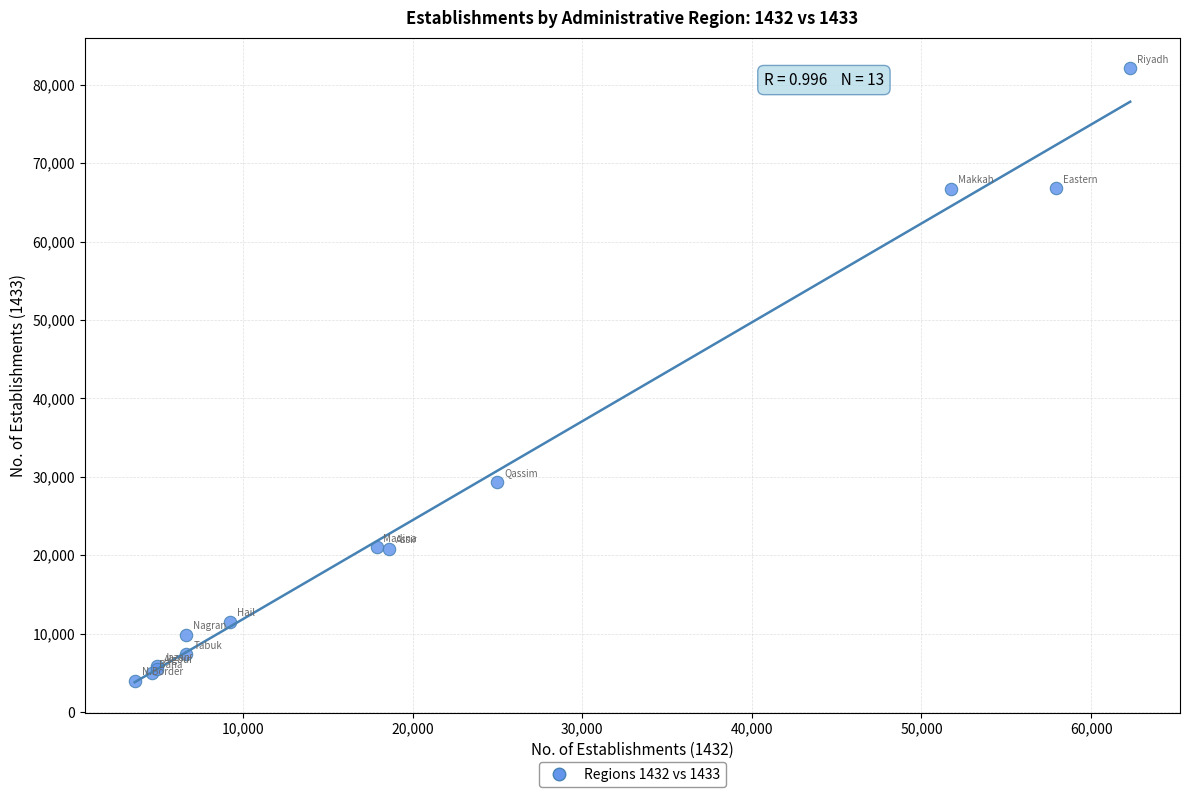

What Y value in the scatter plot is closest to 43016?

29342